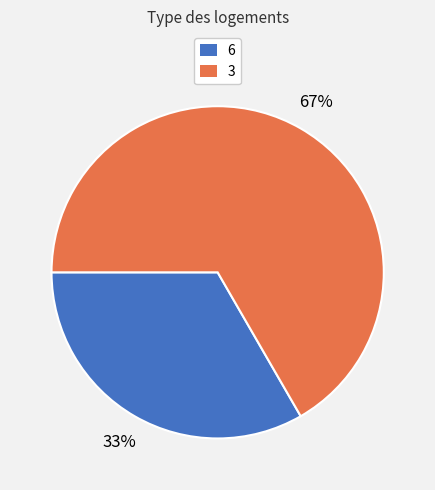

How many segments does this pie chart have?

2